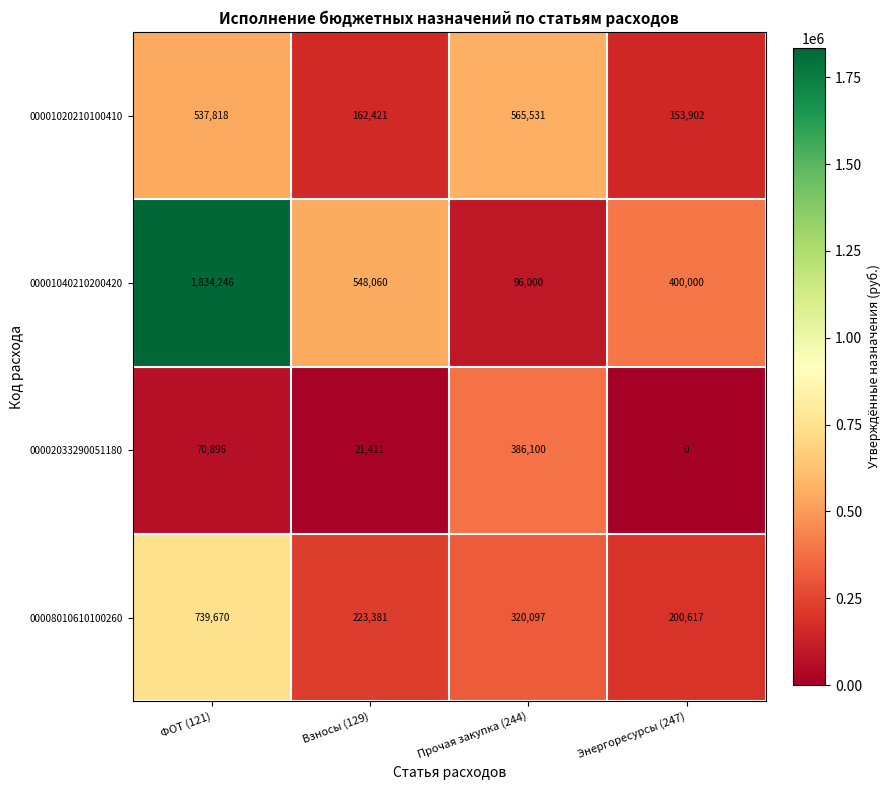

The value of 00008010610100260 at Энергоресурсы (247) is 200617. True or false?

True